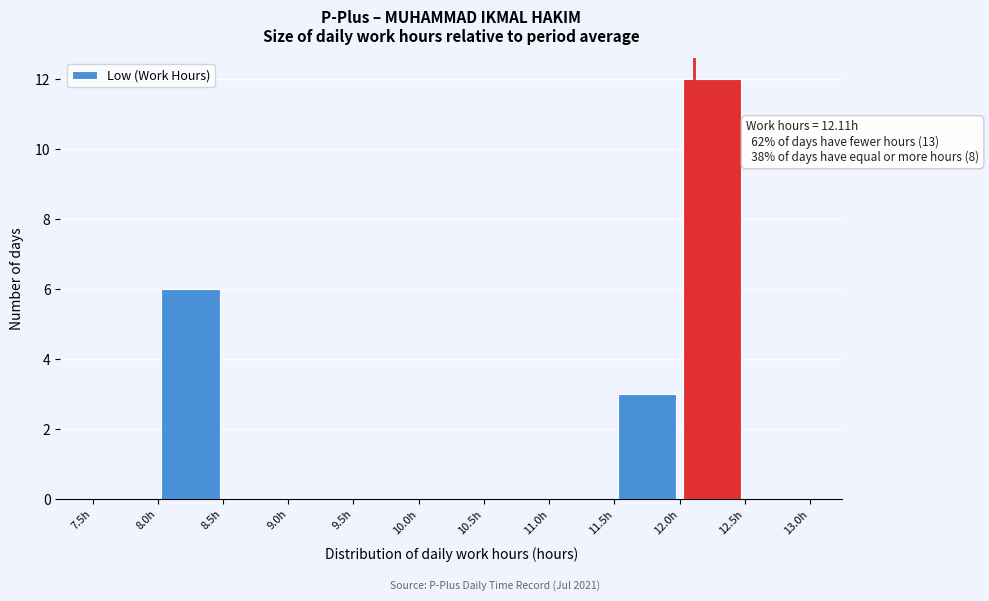

Over which range of the x-axis is the bar tallest?

12.0 to 12.5